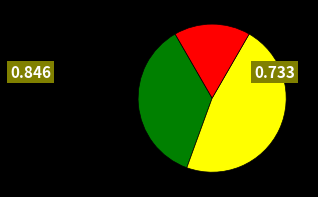

Does any single category account for the majority?

No